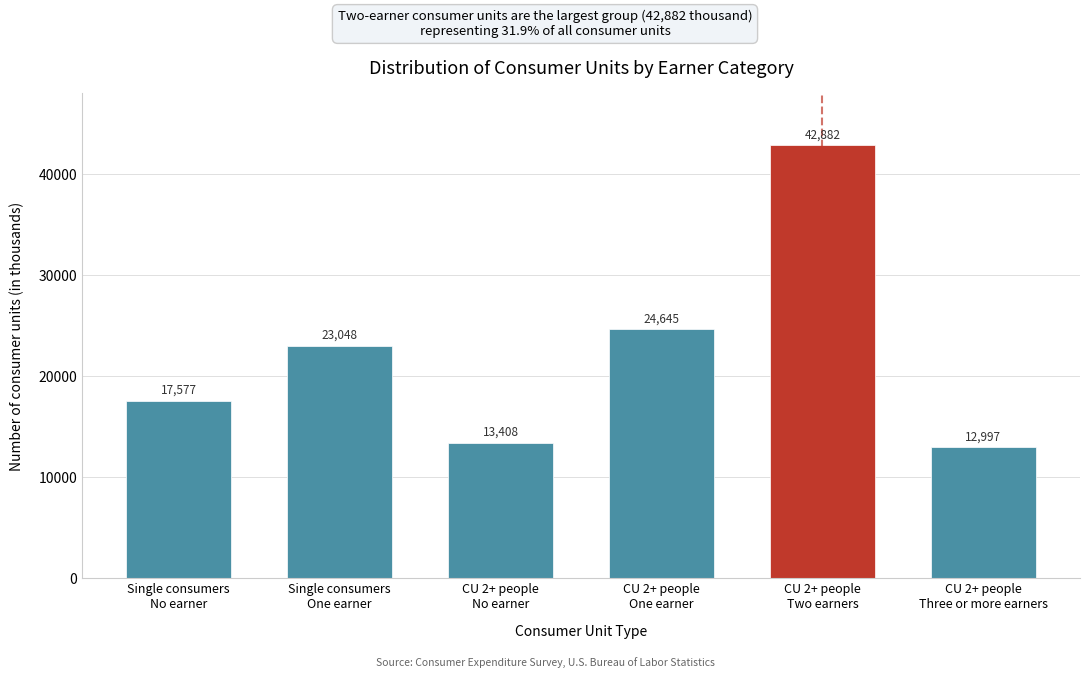

Reading left to right, list all the values displayed in this chart.

17577	23048	13408	24645	42882	12997